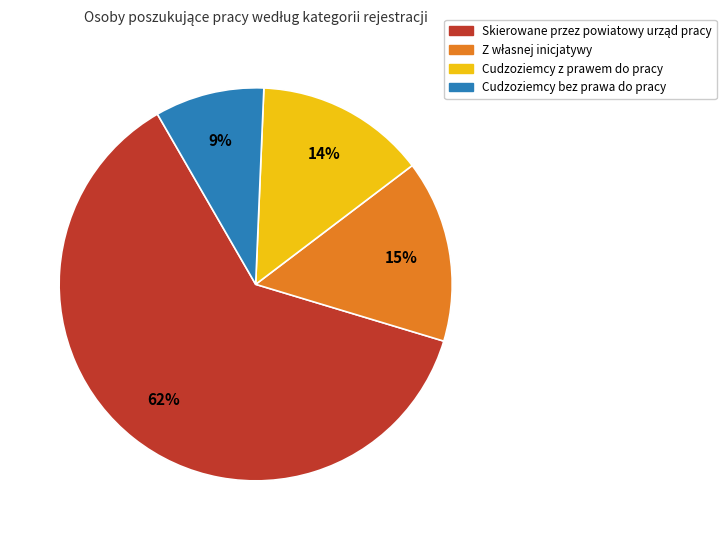

Which slice is the smallest?

Cudzoziemcy bez prawa do pracy